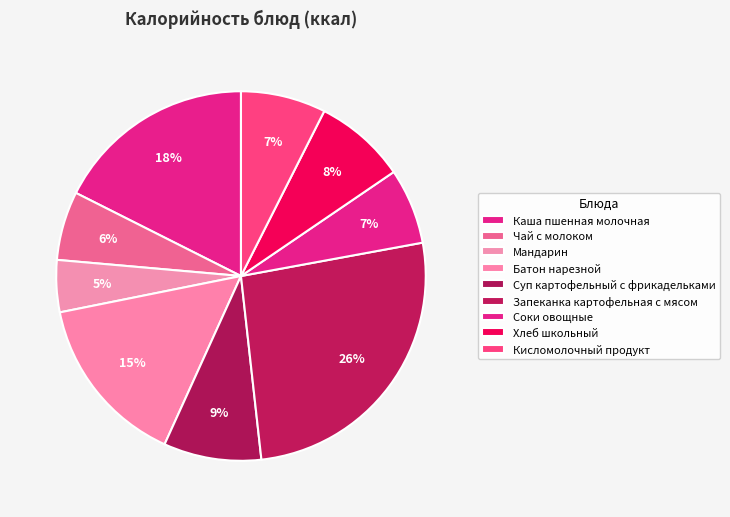

Which category has the smallest portion of the pie?

Мандарин